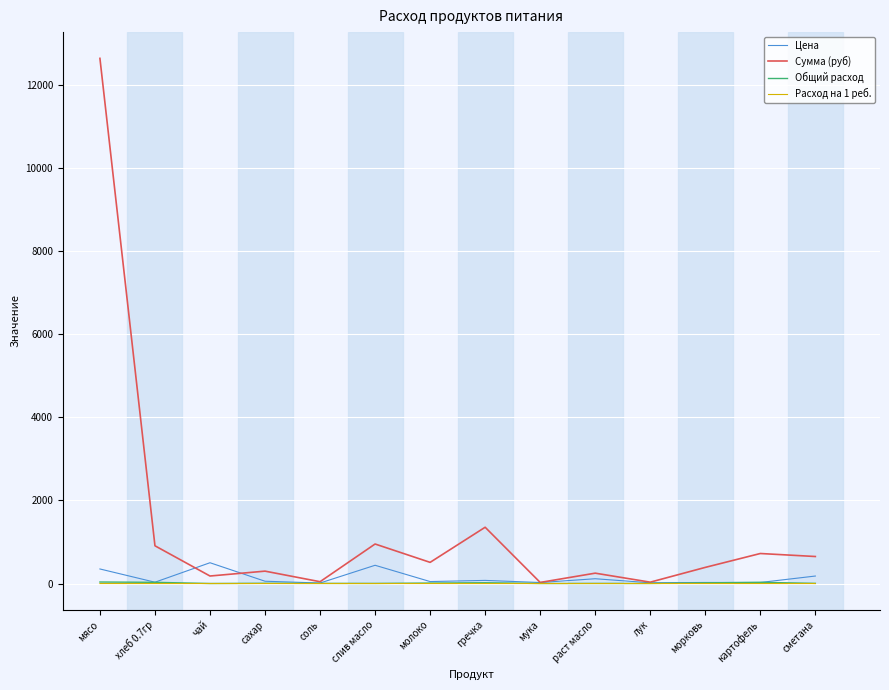

True or false: Цена has a value of 500.0 at чай.

True